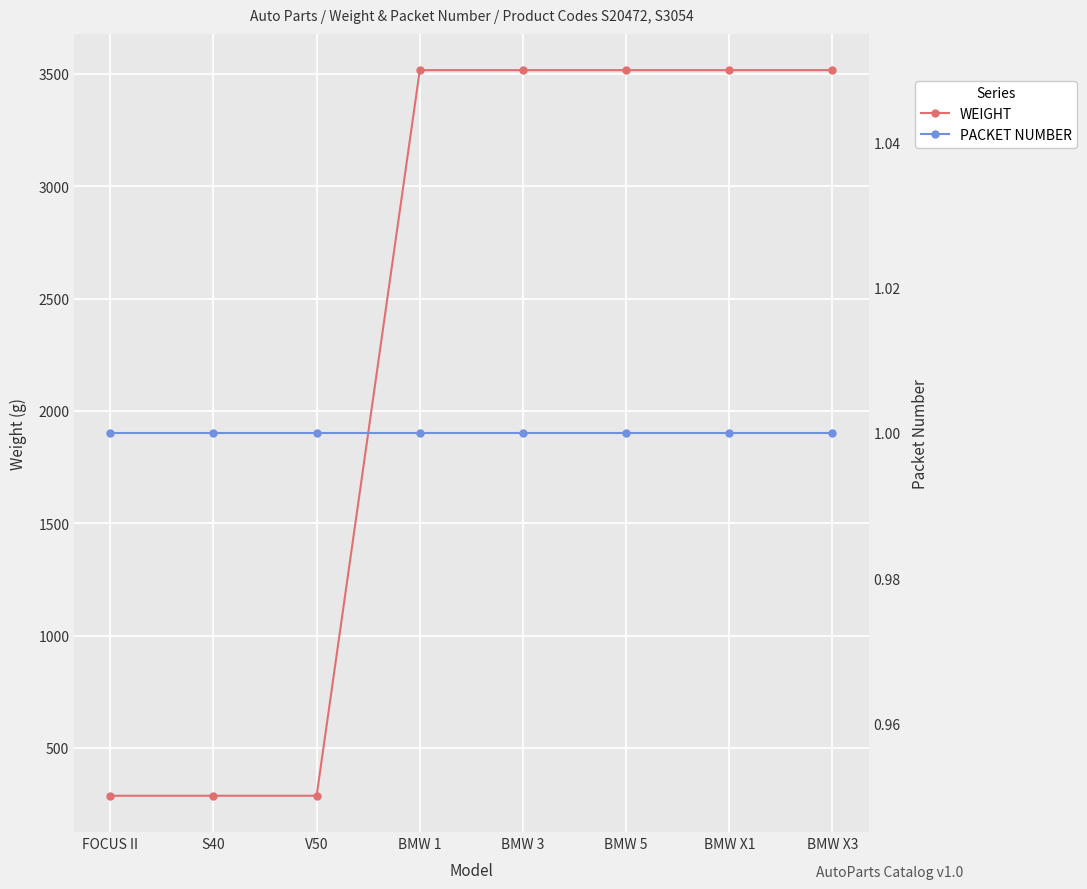

The PACKET NUMBER series shows 1 at S40. True or false?

True